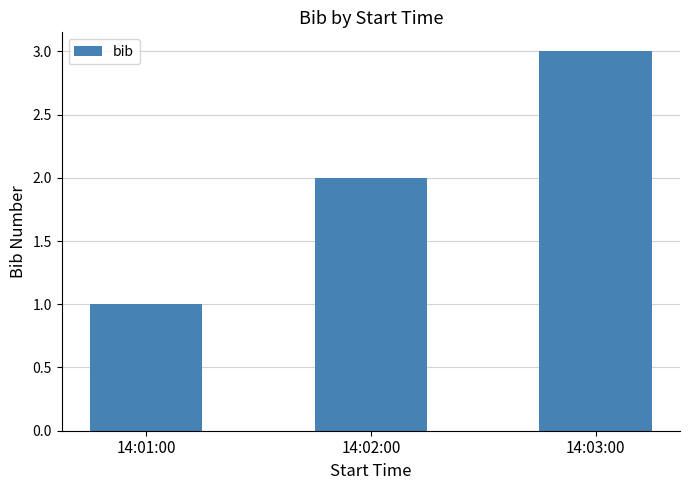

How many data points are less than 2?

1